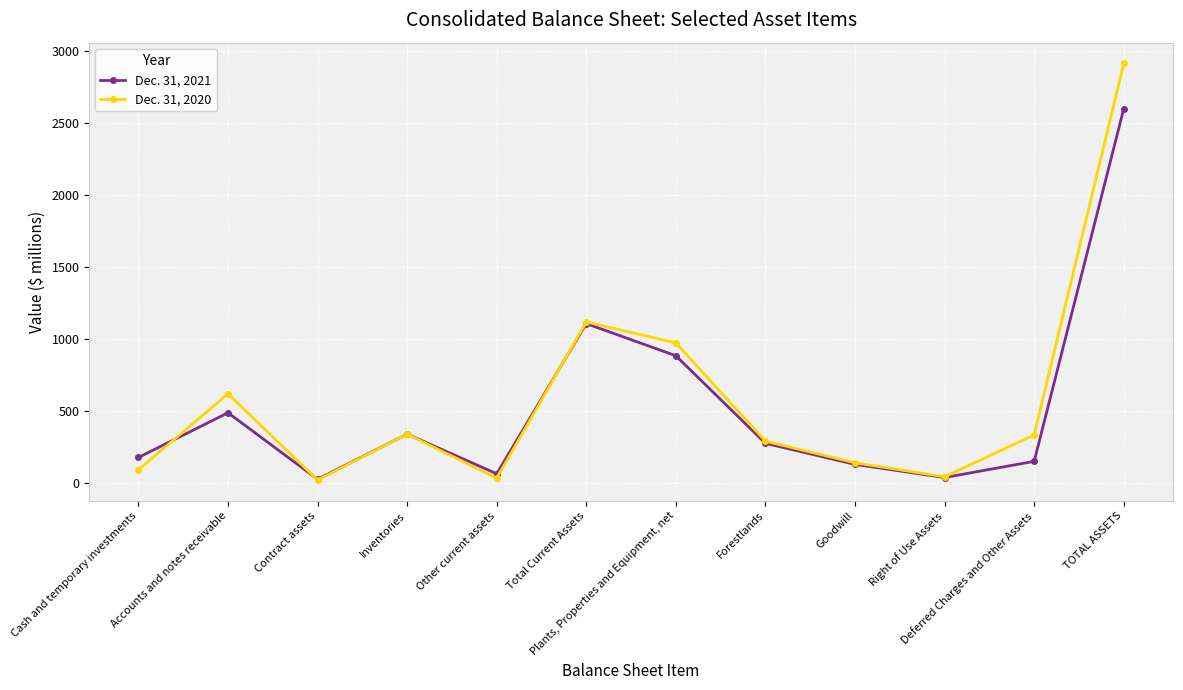

The value of Dec. 31, 2020 at Deferred Charges and Other Assets is 140. True or false?

False